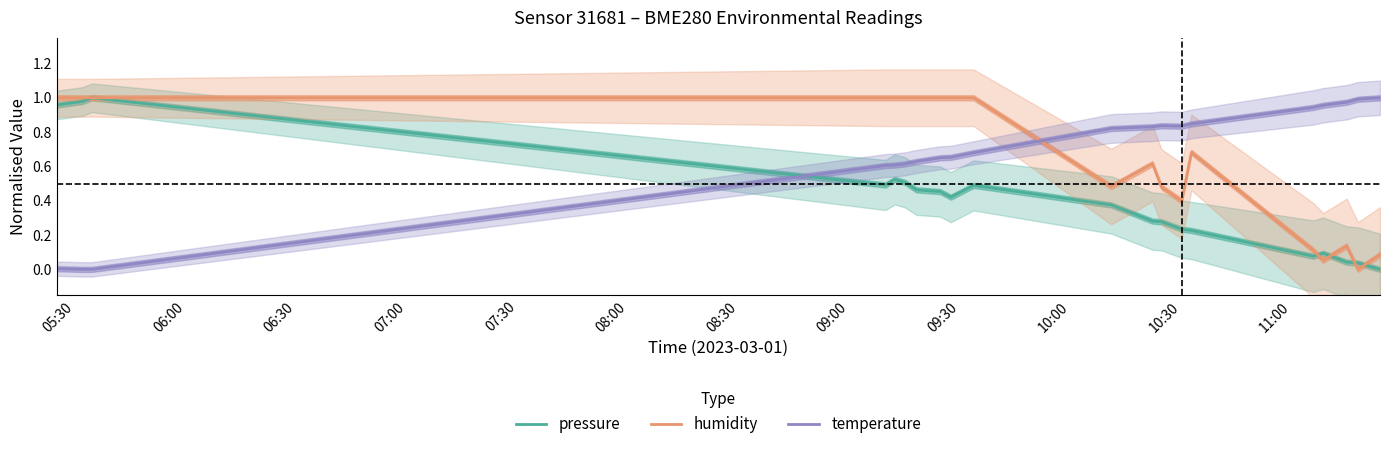

The humidity series shows 1.0 at 08:30. True or false?

True